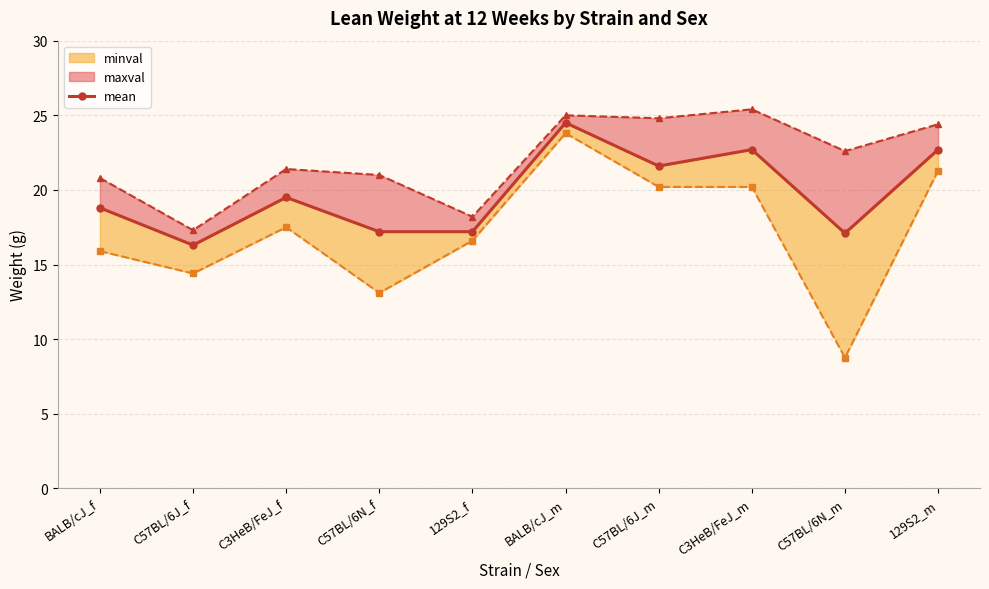

What value does the data have at BALB/cJ_m?

24.5